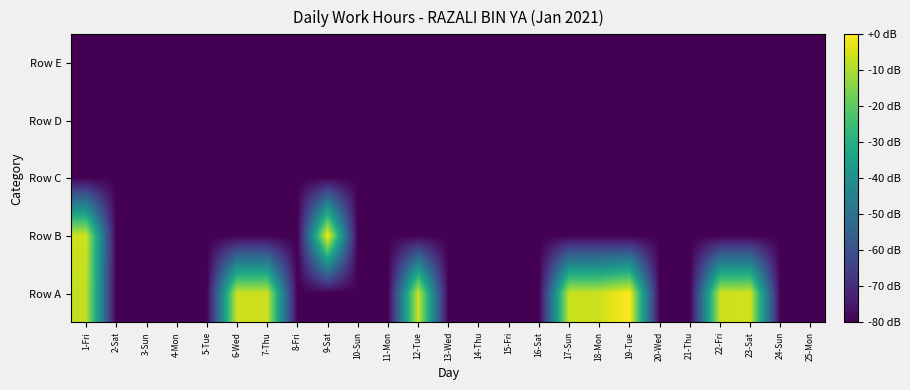

Reading right to left, transcribe all the data shown in this chart.

Row A: 25-Mon=-80.0	24-Sun=-80.0	23-Sat=-5.7	22-Fri=-6.2	21-Thu=-80.0	20-Wed=-80.0	19-Tue=0.0	18-Mon=-6.1	17-Sun=-6.3	16-Sat=-80.0	15-Fri=-80.0	14-Thu=-80.0	13-Wed=-80.0	12-Tue=-6.2	11-Mon=-80.0	10-Sun=-80.0	9-Sat=-80.0	8-Fri=-80.0	7-Thu=-6.2	6-Wed=-6.2	5-Tue=-80.0	4-Mon=-80.0	3-Sun=-80.0	2-Sat=-80.0	1-Fri=-7.4
Row B: 25-Mon=-80.0	24-Sun=-80.0	23-Sat=-80.0	22-Fri=-80.0	21-Thu=-80.0	20-Wed=-80.0	19-Tue=-80.0	18-Mon=-80.0	17-Sun=-80.0	16-Sat=-80.0	15-Fri=-80.0	14-Thu=-80.0	13-Wed=-80.0	12-Tue=-80.0	11-Mon=-80.0	10-Sun=-80.0	9-Sat=-0.8	8-Fri=-80.0	7-Thu=-80.0	6-Wed=-80.0	5-Tue=-80.0	4-Mon=-80.0	3-Sun=-80.0	2-Sat=-80.0	1-Fri=-5.9
Row C: 25-Mon=-80.0	24-Sun=-80.0	23-Sat=-80.0	22-Fri=-80.0	21-Thu=-80.0	20-Wed=-80.0	19-Tue=-80.0	18-Mon=-80.0	17-Sun=-80.0	16-Sat=-80.0	15-Fri=-80.0	14-Thu=-80.0	13-Wed=-80.0	12-Tue=-80.0	11-Mon=-80.0	10-Sun=-80.0	9-Sat=-80.0	8-Fri=-80.0	7-Thu=-80.0	6-Wed=-80.0	5-Tue=-80.0	4-Mon=-80.0	3-Sun=-80.0	2-Sat=-80.0	1-Fri=-80.0
Row D: 25-Mon=-80.0	24-Sun=-80.0	23-Sat=-80.0	22-Fri=-80.0	21-Thu=-80.0	20-Wed=-80.0	19-Tue=-80.0	18-Mon=-80.0	17-Sun=-80.0	16-Sat=-80.0	15-Fri=-80.0	14-Thu=-80.0	13-Wed=-80.0	12-Tue=-80.0	11-Mon=-80.0	10-Sun=-80.0	9-Sat=-80.0	8-Fri=-80.0	7-Thu=-80.0	6-Wed=-80.0	5-Tue=-80.0	4-Mon=-80.0	3-Sun=-80.0	2-Sat=-80.0	1-Fri=-80.0
Row E: 25-Mon=-80.0	24-Sun=-80.0	23-Sat=-80.0	22-Fri=-80.0	21-Thu=-80.0	20-Wed=-80.0	19-Tue=-80.0	18-Mon=-80.0	17-Sun=-80.0	16-Sat=-80.0	15-Fri=-80.0	14-Thu=-80.0	13-Wed=-80.0	12-Tue=-80.0	11-Mon=-80.0	10-Sun=-80.0	9-Sat=-80.0	8-Fri=-80.0	7-Thu=-80.0	6-Wed=-80.0	5-Tue=-80.0	4-Mon=-80.0	3-Sun=-80.0	2-Sat=-80.0	1-Fri=-80.0